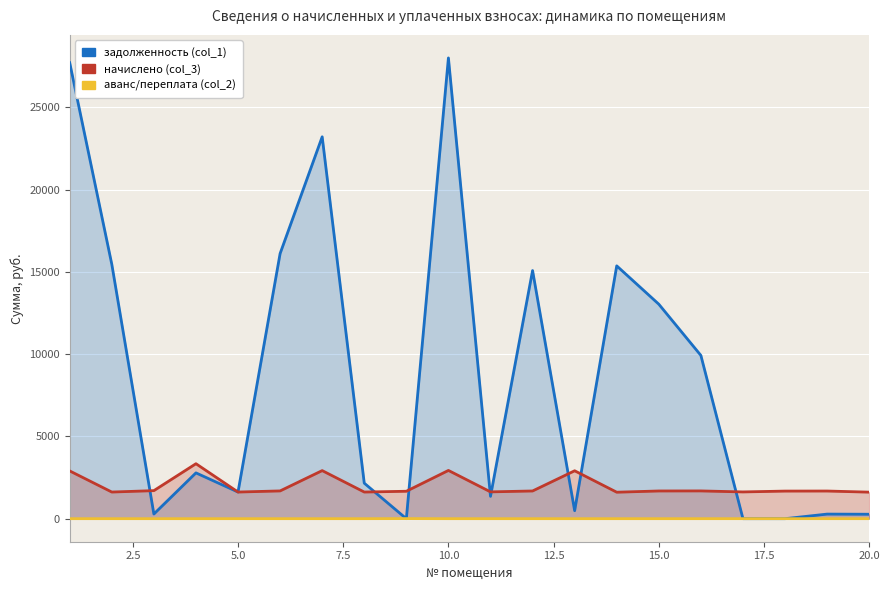

The аванс/переплата (col_2) series shows -1.7 at 2.5. True or false?

False